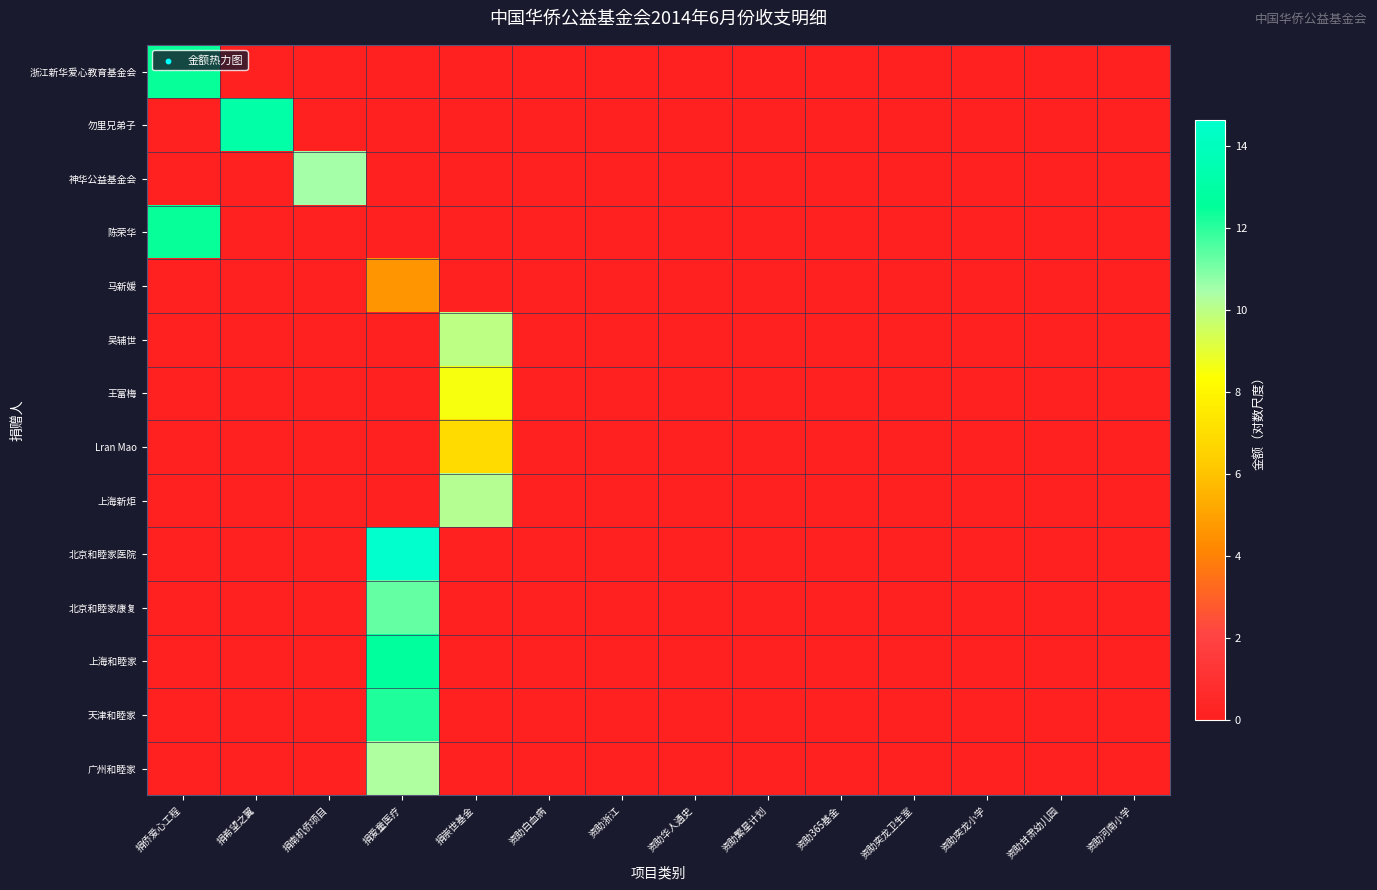

Reading left to right, list all the values displayed in this chart.

浙江新华爱心教育基金会: 捐侨爱心工程=12.4	捐希望之翼=0.0	捐南机侨项目=0.0	捐爱童医疗=0.0	捐崇世基金=0.0	资助白血病=0.0	资助浙江=0.0	资助华人通史=0.0	资助繁星计划=0.0	资助365基金=0.0	资助奕龙卫生室=0.0	资助奕龙小学=0.0	资助甘肃幼儿园=0.0	资助河南小学=0.0
勿里兄弟子: 捐侨爱心工程=0.0	捐希望之翼=13.1	捐南机侨项目=0.0	捐爱童医疗=0.0	捐崇世基金=0.0	资助白血病=0.0	资助浙江=0.0	资助华人通史=0.0	资助繁星计划=0.0	资助365基金=0.0	资助奕龙卫生室=0.0	资助奕龙小学=0.0	资助甘肃幼儿园=0.0	资助河南小学=0.0
神华公益基金会: 捐侨爱心工程=0.0	捐希望之翼=0.0	捐南机侨项目=10.5	捐爱童医疗=0.0	捐崇世基金=0.0	资助白血病=0.0	资助浙江=0.0	资助华人通史=0.0	资助繁星计划=0.0	资助365基金=0.0	资助奕龙卫生室=0.0	资助奕龙小学=0.0	资助甘肃幼儿园=0.0	资助河南小学=0.0
陈荣华: 捐侨爱心工程=12.4	捐希望之翼=0.0	捐南机侨项目=0.0	捐爱童医疗=0.0	捐崇世基金=0.0	资助白血病=0.0	资助浙江=0.0	资助华人通史=0.0	资助繁星计划=0.0	资助365基金=0.0	资助奕龙卫生室=0.0	资助奕龙小学=0.0	资助甘肃幼儿园=0.0	资助河南小学=0.0
马新媛: 捐侨爱心工程=0.0	捐希望之翼=0.0	捐南机侨项目=0.0	捐爱童医疗=4.6	捐崇世基金=0.0	资助白血病=0.0	资助浙江=0.0	资助华人通史=0.0	资助繁星计划=0.0	资助365基金=0.0	资助奕龙卫生室=0.0	资助奕龙小学=0.0	资助甘肃幼儿园=0.0	资助河南小学=0.0
吴辅世: 捐侨爱心工程=0.0	捐希望之翼=0.0	捐南机侨项目=0.0	捐爱童医疗=0.0	捐崇世基金=9.9	资助白血病=0.0	资助浙江=0.0	资助华人通史=0.0	资助繁星计划=0.0	资助365基金=0.0	资助奕龙卫生室=0.0	资助奕龙小学=0.0	资助甘肃幼儿园=0.0	资助河南小学=0.0
王富梅: 捐侨爱心工程=0.0	捐希望之翼=0.0	捐南机侨项目=0.0	捐爱童医疗=0.0	捐崇世基金=8.5	资助白血病=0.0	资助浙江=0.0	资助华人通史=0.0	资助繁星计划=0.0	资助365基金=0.0	资助奕龙卫生室=0.0	资助奕龙小学=0.0	资助甘肃幼儿园=0.0	资助河南小学=0.0
Lran Mao: 捐侨爱心工程=0.0	捐希望之翼=0.0	捐南机侨项目=0.0	捐爱童医疗=0.0	捐崇世基金=6.9	资助白血病=0.0	资助浙江=0.0	资助华人通史=0.0	资助繁星计划=0.0	资助365基金=0.0	资助奕龙卫生室=0.0	资助奕龙小学=0.0	资助甘肃幼儿园=0.0	资助河南小学=0.0
上海新炬: 捐侨爱心工程=0.0	捐希望之翼=0.0	捐南机侨项目=0.0	捐爱童医疗=0.0	捐崇世基金=10.1	资助白血病=0.0	资助浙江=0.0	资助华人通史=0.0	资助繁星计划=0.0	资助365基金=0.0	资助奕龙卫生室=0.0	资助奕龙小学=0.0	资助甘肃幼儿园=0.0	资助河南小学=0.0
北京和睦家医院: 捐侨爱心工程=0.0	捐希望之翼=0.0	捐南机侨项目=0.0	捐爱童医疗=14.6	捐崇世基金=0.0	资助白血病=0.0	资助浙江=0.0	资助华人通史=0.0	资助繁星计划=0.0	资助365基金=0.0	资助奕龙卫生室=0.0	资助奕龙小学=0.0	资助甘肃幼儿园=0.0	资助河南小学=0.0
北京和睦家康复: 捐侨爱心工程=0.0	捐希望之翼=0.0	捐南机侨项目=0.0	捐爱童医疗=11.3	捐崇世基金=0.0	资助白血病=0.0	资助浙江=0.0	资助华人通史=0.0	资助繁星计划=0.0	资助365基金=0.0	资助奕龙卫生室=0.0	资助奕龙小学=0.0	资助甘肃幼儿园=0.0	资助河南小学=0.0
上海和睦家: 捐侨爱心工程=0.0	捐希望之翼=0.0	捐南机侨项目=0.0	捐爱童医疗=12.7	捐崇世基金=0.0	资助白血病=0.0	资助浙江=0.0	资助华人通史=0.0	资助繁星计划=0.0	资助365基金=0.0	资助奕龙卫生室=0.0	资助奕龙小学=0.0	资助甘肃幼儿园=0.0	资助河南小学=0.0
天津和睦家: 捐侨爱心工程=0.0	捐希望之翼=0.0	捐南机侨项目=0.0	捐爱童医疗=12.2	捐崇世基金=0.0	资助白血病=0.0	资助浙江=0.0	资助华人通史=0.0	资助繁星计划=0.0	资助365基金=0.0	资助奕龙卫生室=0.0	资助奕龙小学=0.0	资助甘肃幼儿园=0.0	资助河南小学=0.0
广州和睦家: 捐侨爱心工程=0.0	捐希望之翼=0.0	捐南机侨项目=0.0	捐爱童医疗=10.3	捐崇世基金=0.0	资助白血病=0.0	资助浙江=0.0	资助华人通史=0.0	资助繁星计划=0.0	资助365基金=0.0	资助奕龙卫生室=0.0	资助奕龙小学=0.0	资助甘肃幼儿园=0.0	资助河南小学=0.0